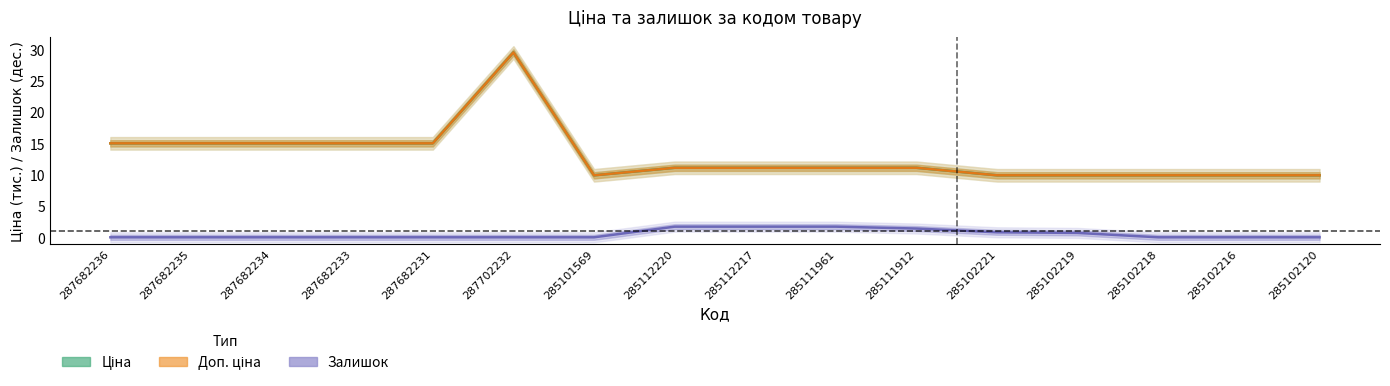

List the series in order of their peak value, highest first.

Ціна, Доп. ціна, Залишок